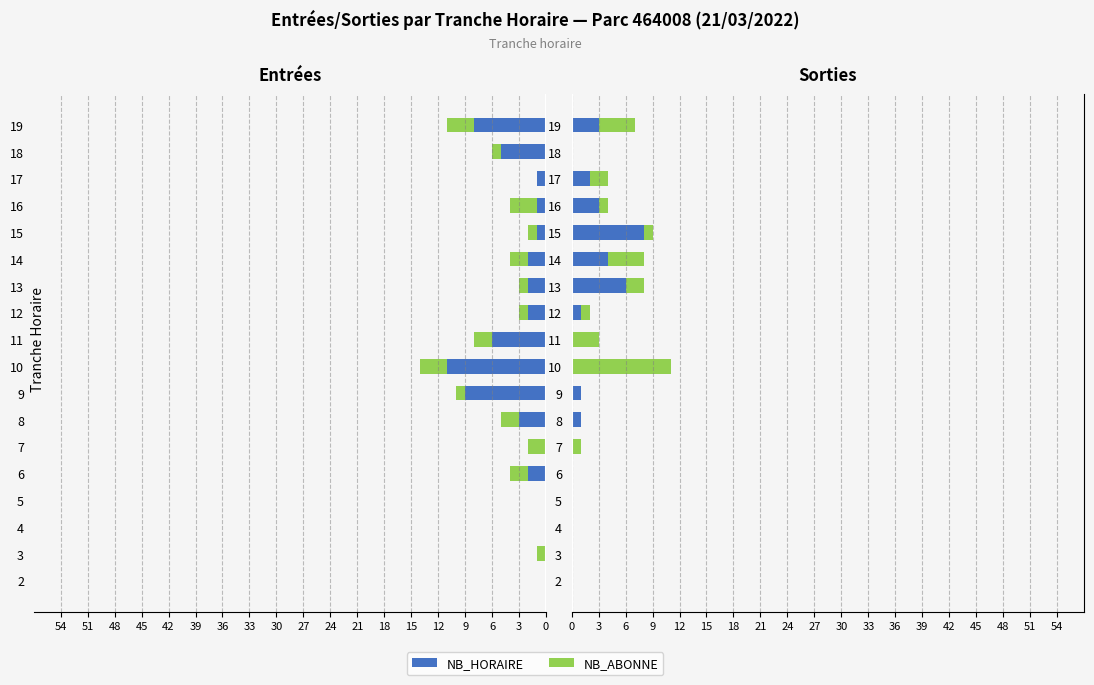

How many NB_HORAIRE values are between 0 and 3?

15